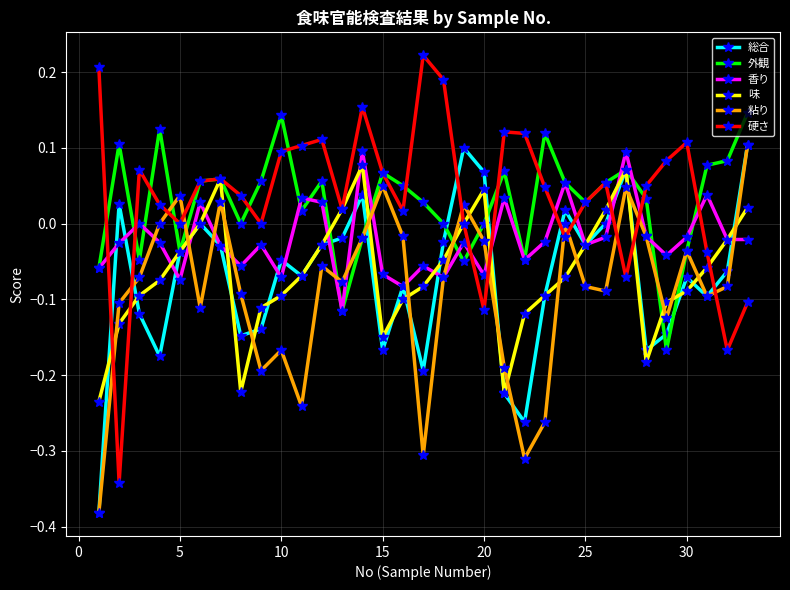

How many distinct data groups are displayed?

6